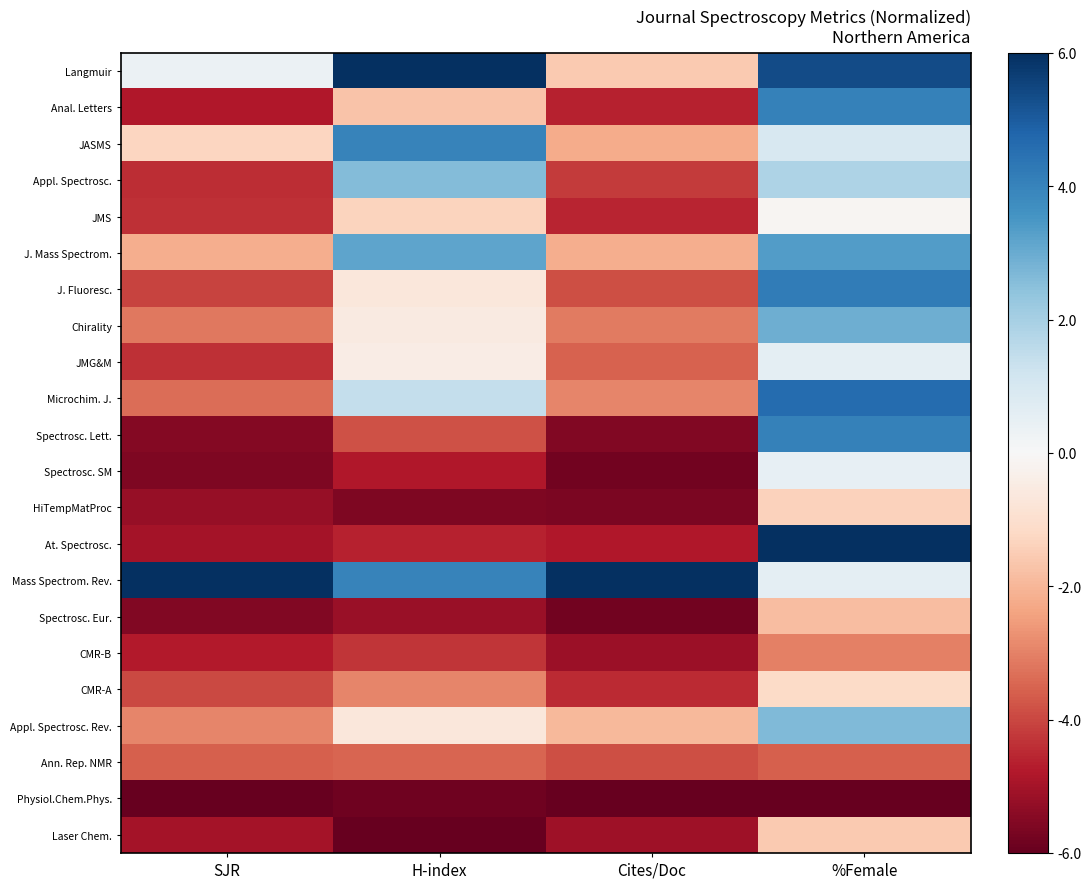

What is the minimum value shown in the chart?

-6.0